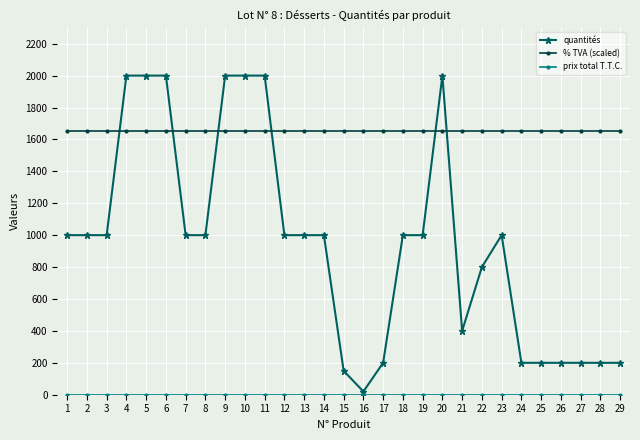

What is the lowest value of the % TVA (scaled) series?

1650